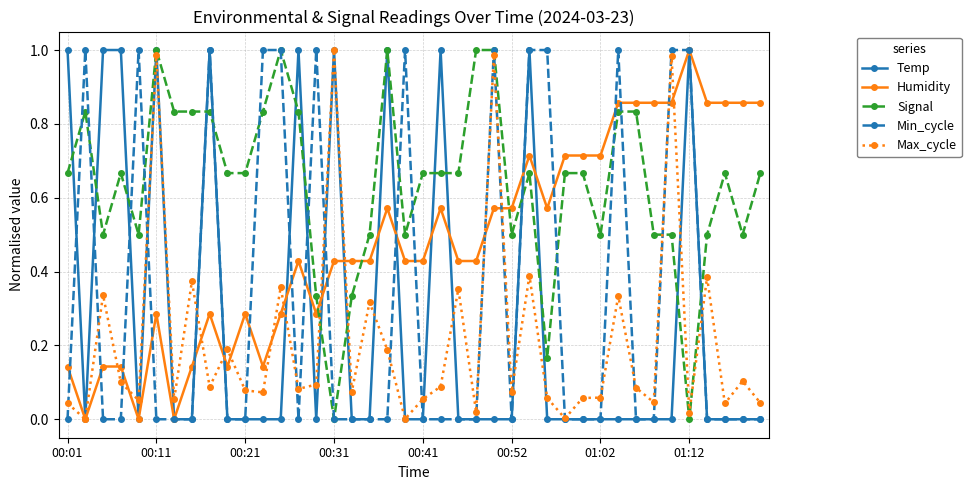

True or false: Humidity has more than 0 interior local peaks.

True